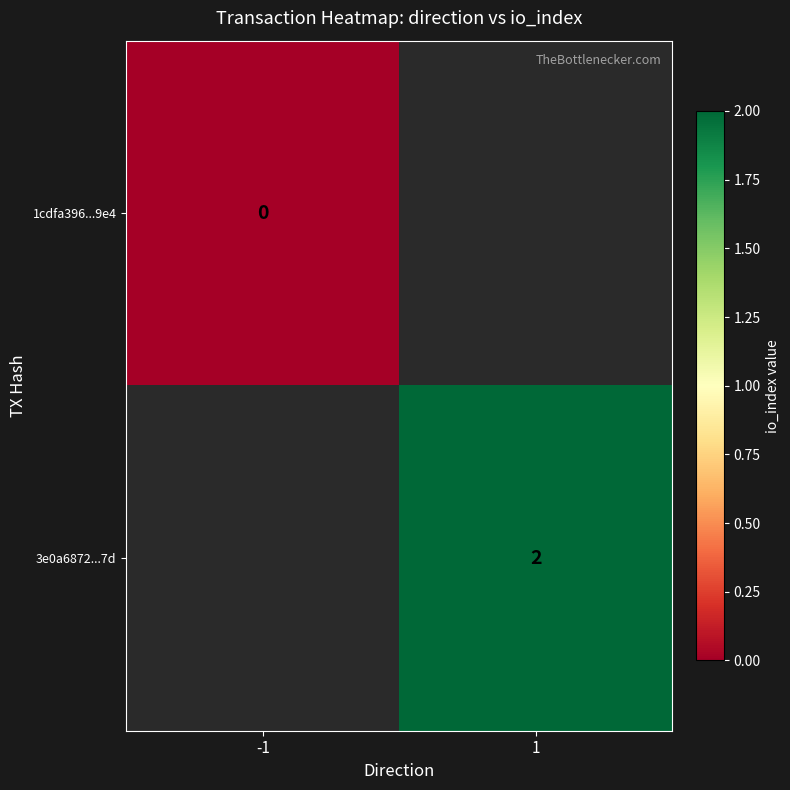

The value of 3e0a6872...7d at 1 is 2. True or false?

True